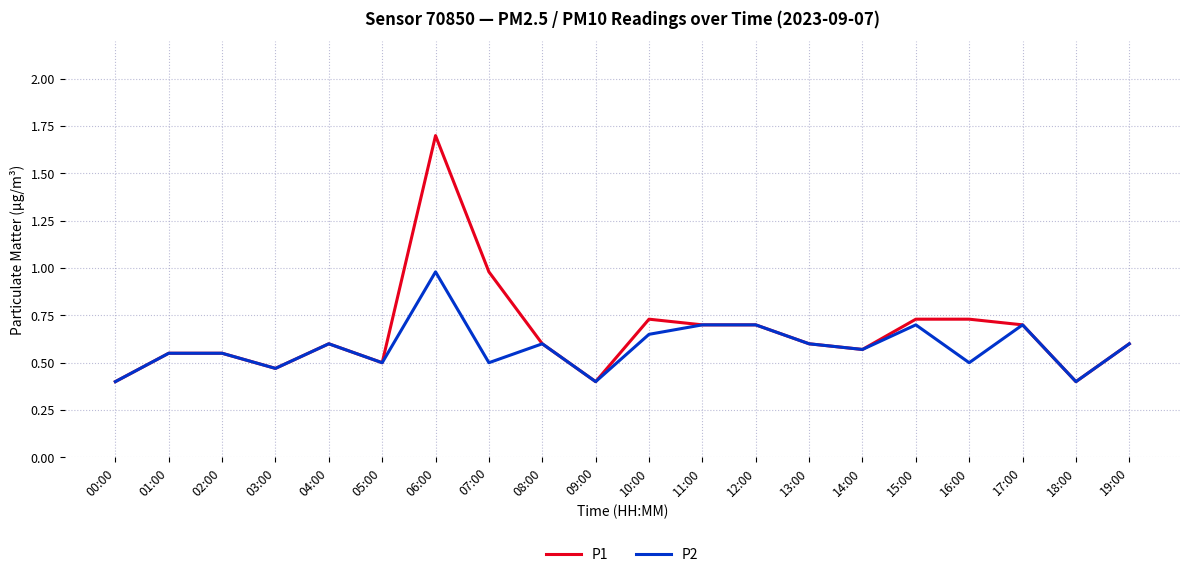

Which series changed the most between 07:00 and 10:00?

P1